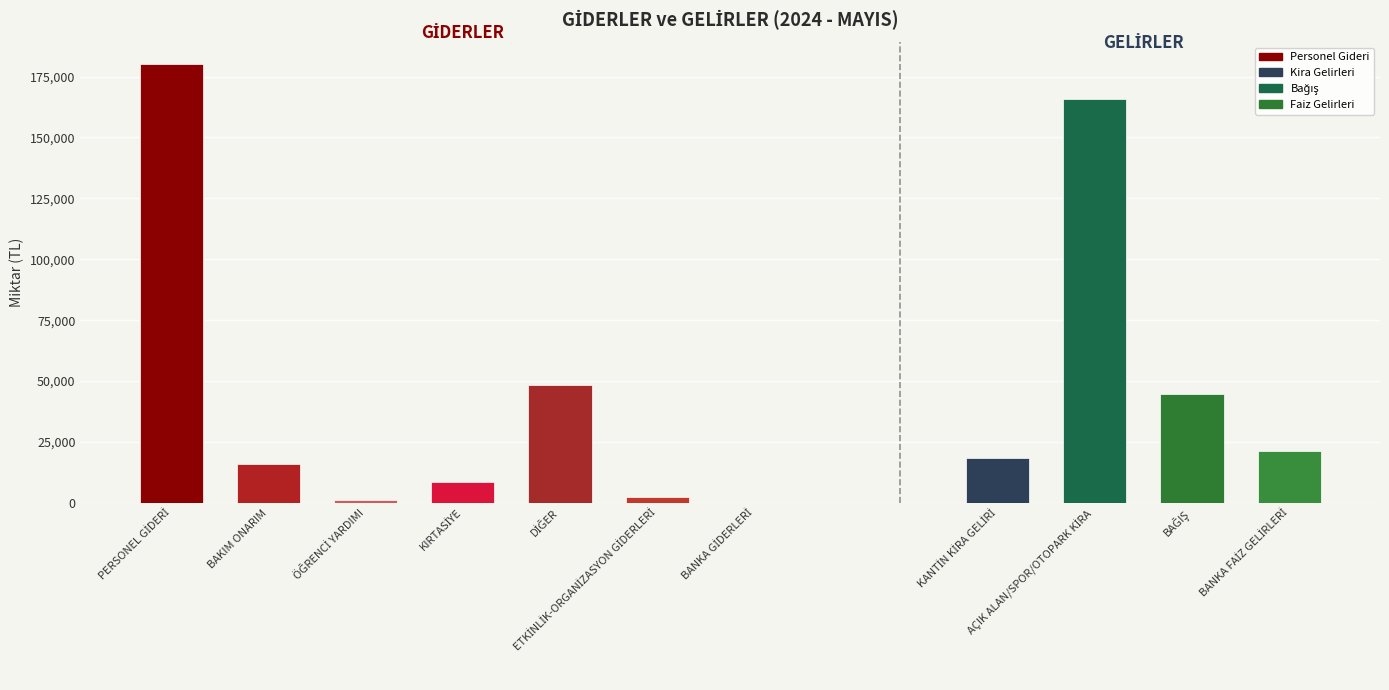

Does the chart contain stacked bars?

No